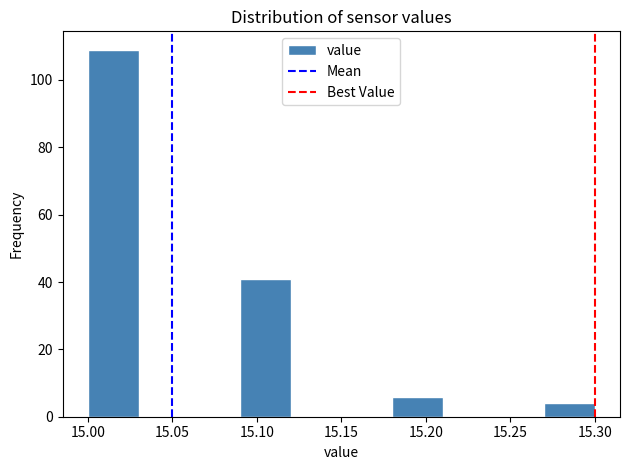

Reading left to right, list every bar in this chart as the range it spans on the x-axis followed by its height. The values are not printed on the chart, so give them approximately, as read against the axis.

15.00 to 15.03: 110
15.03 to 15.06: 0
15.06 to 15.09: 0
15.09 to 15.12: 42
15.12 to 15.15: 0
15.15 to 15.18: 0
15.18 to 15.21: 6
15.21 to 15.24: 0
15.24 to 15.27: 0
15.27 to 15.30: 4